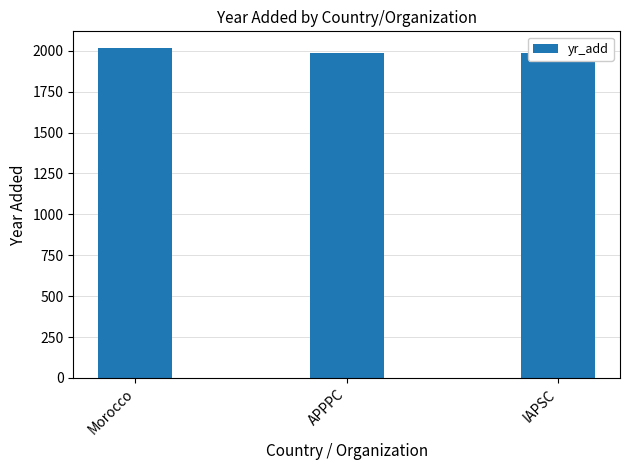

What is the greatest value displayed?

2018